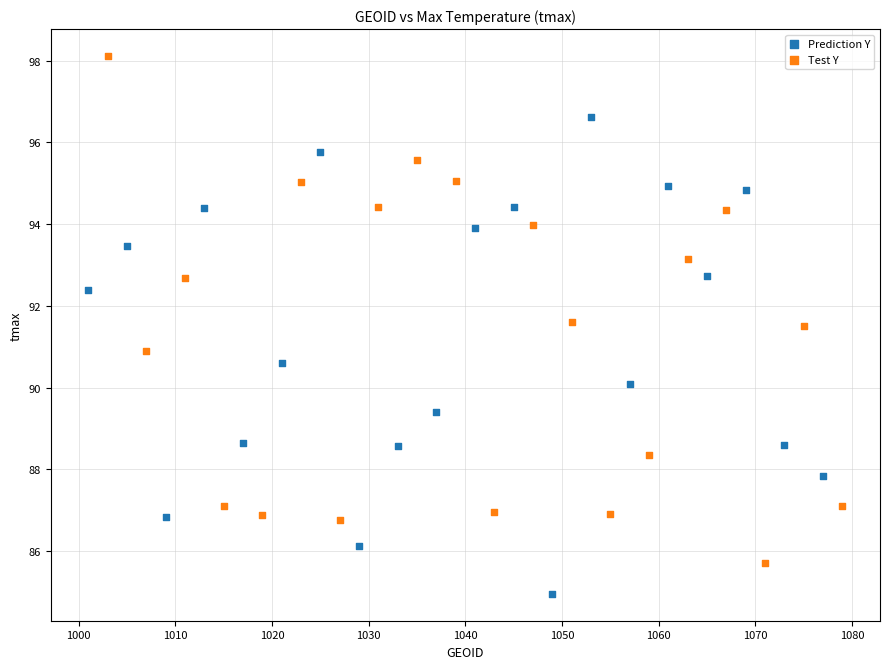

What are all the series names shown in the legend?

Prediction Y, Test Y